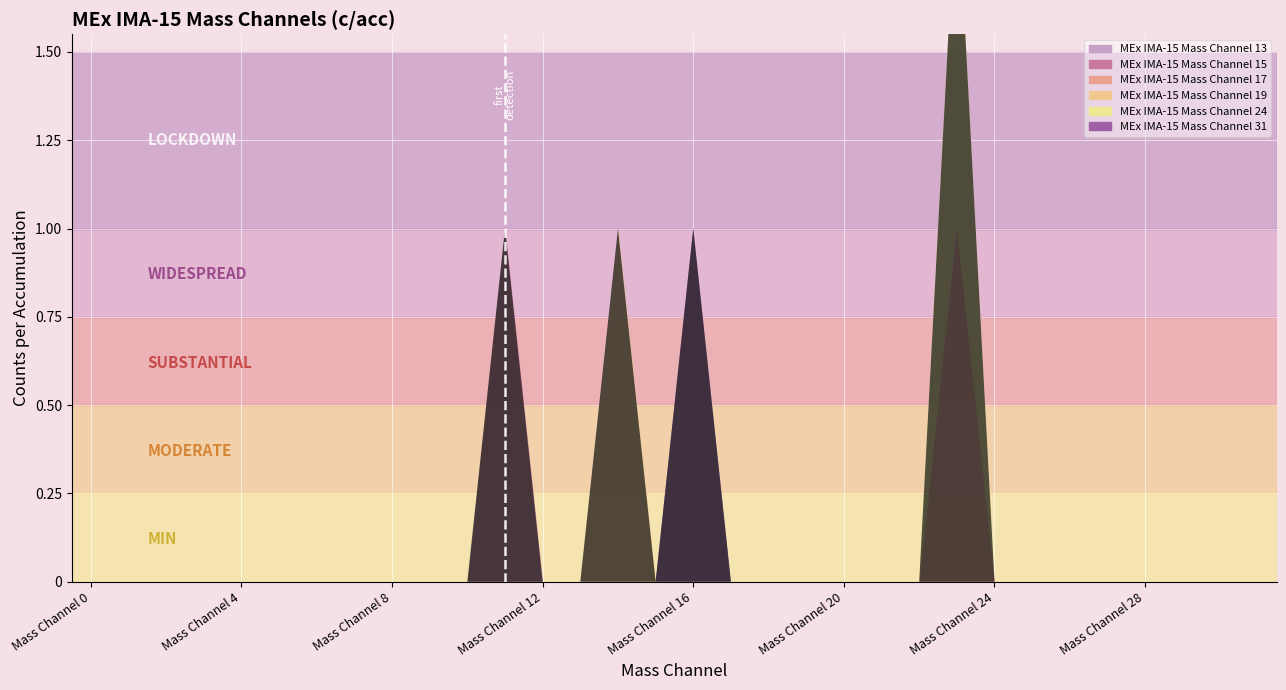

Reading left to right, transcribe all the data shown in this chart.

MEx IMA-15 Mass Channel 13: Mass Channel 0=0	Mass Channel 1=0	Mass Channel 2=0	Mass Channel 3=0	Mass Channel 4=0	Mass Channel 5=0	Mass Channel 6=0	Mass Channel 7=0	Mass Channel 8=0	Mass Channel 9=0	Mass Channel 10=0	Mass Channel 11=0	Mass Channel 12=0	Mass Channel 13=0	Mass Channel 14=0	Mass Channel 15=0	Mass Channel 16=0	Mass Channel 17=0	Mass Channel 18=0	Mass Channel 19=0	Mass Channel 20=0	Mass Channel 21=0	Mass Channel 22=0	Mass Channel 23=0	Mass Channel 24=0	Mass Channel 25=0	Mass Channel 26=0	Mass Channel 27=0	Mass Channel 28=0	Mass Channel 29=0	Mass Channel 30=0	Mass Channel 31=0
MEx IMA-15 Mass Channel 15: Mass Channel 0=0	Mass Channel 1=0	Mass Channel 2=0	Mass Channel 3=0	Mass Channel 4=0	Mass Channel 5=0	Mass Channel 6=0	Mass Channel 7=0	Mass Channel 8=0	Mass Channel 9=0	Mass Channel 10=0	Mass Channel 11=1	Mass Channel 12=0	Mass Channel 13=0	Mass Channel 14=0	Mass Channel 15=0	Mass Channel 16=0	Mass Channel 17=0	Mass Channel 18=0	Mass Channel 19=0	Mass Channel 20=0	Mass Channel 21=0	Mass Channel 22=0	Mass Channel 23=0	Mass Channel 24=0	Mass Channel 25=0	Mass Channel 26=0	Mass Channel 27=0	Mass Channel 28=0	Mass Channel 29=0	Mass Channel 30=0	Mass Channel 31=0
MEx IMA-15 Mass Channel 17: Mass Channel 0=0	Mass Channel 1=0	Mass Channel 2=0	Mass Channel 3=0	Mass Channel 4=0	Mass Channel 5=0	Mass Channel 6=0	Mass Channel 7=0	Mass Channel 8=0	Mass Channel 9=0	Mass Channel 10=0	Mass Channel 11=0	Mass Channel 12=0	Mass Channel 13=0	Mass Channel 14=0	Mass Channel 15=0	Mass Channel 16=0	Mass Channel 17=0	Mass Channel 18=0	Mass Channel 19=0	Mass Channel 20=0	Mass Channel 21=0	Mass Channel 22=0	Mass Channel 23=1	Mass Channel 24=0	Mass Channel 25=0	Mass Channel 26=0	Mass Channel 27=0	Mass Channel 28=0	Mass Channel 29=0	Mass Channel 30=0	Mass Channel 31=0
MEx IMA-15 Mass Channel 19: Mass Channel 0=0	Mass Channel 1=0	Mass Channel 2=0	Mass Channel 3=0	Mass Channel 4=0	Mass Channel 5=0	Mass Channel 6=0	Mass Channel 7=0	Mass Channel 8=0	Mass Channel 9=0	Mass Channel 10=0	Mass Channel 11=0	Mass Channel 12=0	Mass Channel 13=0	Mass Channel 14=1	Mass Channel 15=0	Mass Channel 16=0	Mass Channel 17=0	Mass Channel 18=0	Mass Channel 19=0	Mass Channel 20=0	Mass Channel 21=0	Mass Channel 22=0	Mass Channel 23=0	Mass Channel 24=0	Mass Channel 25=0	Mass Channel 26=0	Mass Channel 27=0	Mass Channel 28=0	Mass Channel 29=0	Mass Channel 30=0	Mass Channel 31=0
MEx IMA-15 Mass Channel 24: Mass Channel 0=0	Mass Channel 1=0	Mass Channel 2=0	Mass Channel 3=0	Mass Channel 4=0	Mass Channel 5=0	Mass Channel 6=0	Mass Channel 7=0	Mass Channel 8=0	Mass Channel 9=0	Mass Channel 10=0	Mass Channel 11=0	Mass Channel 12=0	Mass Channel 13=0	Mass Channel 14=0	Mass Channel 15=0	Mass Channel 16=0	Mass Channel 17=0	Mass Channel 18=0	Mass Channel 19=0	Mass Channel 20=0	Mass Channel 21=0	Mass Channel 22=0	Mass Channel 23=1	Mass Channel 24=0	Mass Channel 25=0	Mass Channel 26=0	Mass Channel 27=0	Mass Channel 28=0	Mass Channel 29=0	Mass Channel 30=0	Mass Channel 31=0
MEx IMA-15 Mass Channel 31: Mass Channel 0=0	Mass Channel 1=0	Mass Channel 2=0	Mass Channel 3=0	Mass Channel 4=0	Mass Channel 5=0	Mass Channel 6=0	Mass Channel 7=0	Mass Channel 8=0	Mass Channel 9=0	Mass Channel 10=0	Mass Channel 11=0	Mass Channel 12=0	Mass Channel 13=0	Mass Channel 14=0	Mass Channel 15=0	Mass Channel 16=1	Mass Channel 17=0	Mass Channel 18=0	Mass Channel 19=0	Mass Channel 20=0	Mass Channel 21=0	Mass Channel 22=0	Mass Channel 23=0	Mass Channel 24=0	Mass Channel 25=0	Mass Channel 26=0	Mass Channel 27=0	Mass Channel 28=0	Mass Channel 29=0	Mass Channel 30=0	Mass Channel 31=0